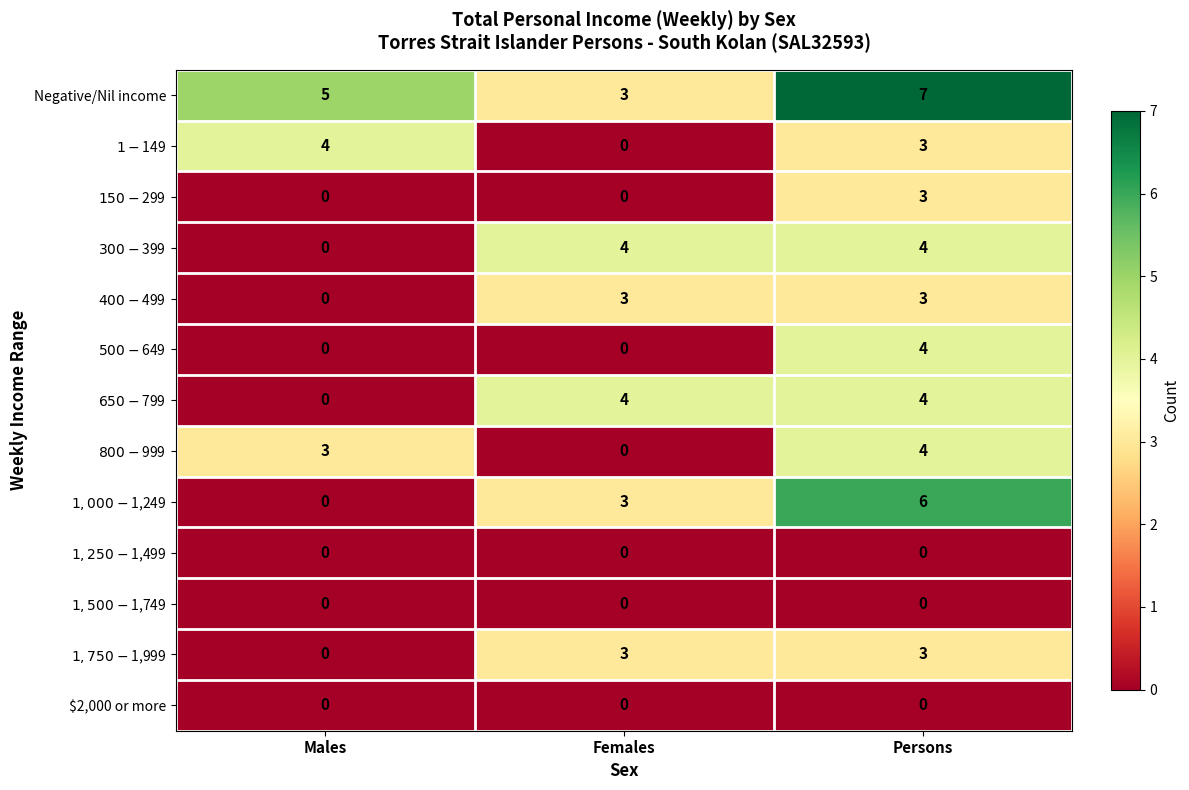

At how many categories does at least one series exceed 2?

3